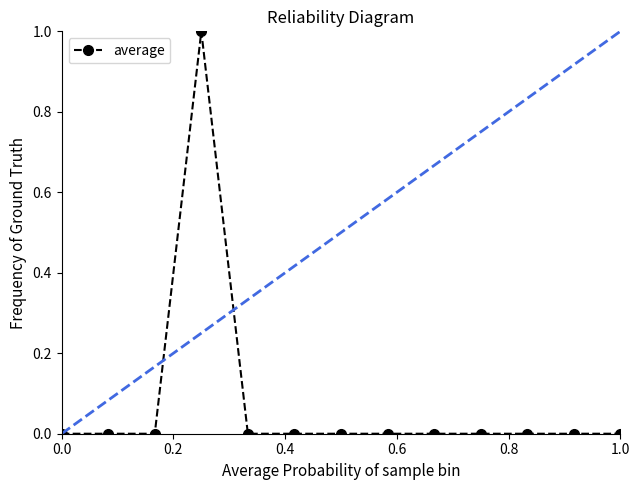

The value at 0.4 is -1. True or false?

False